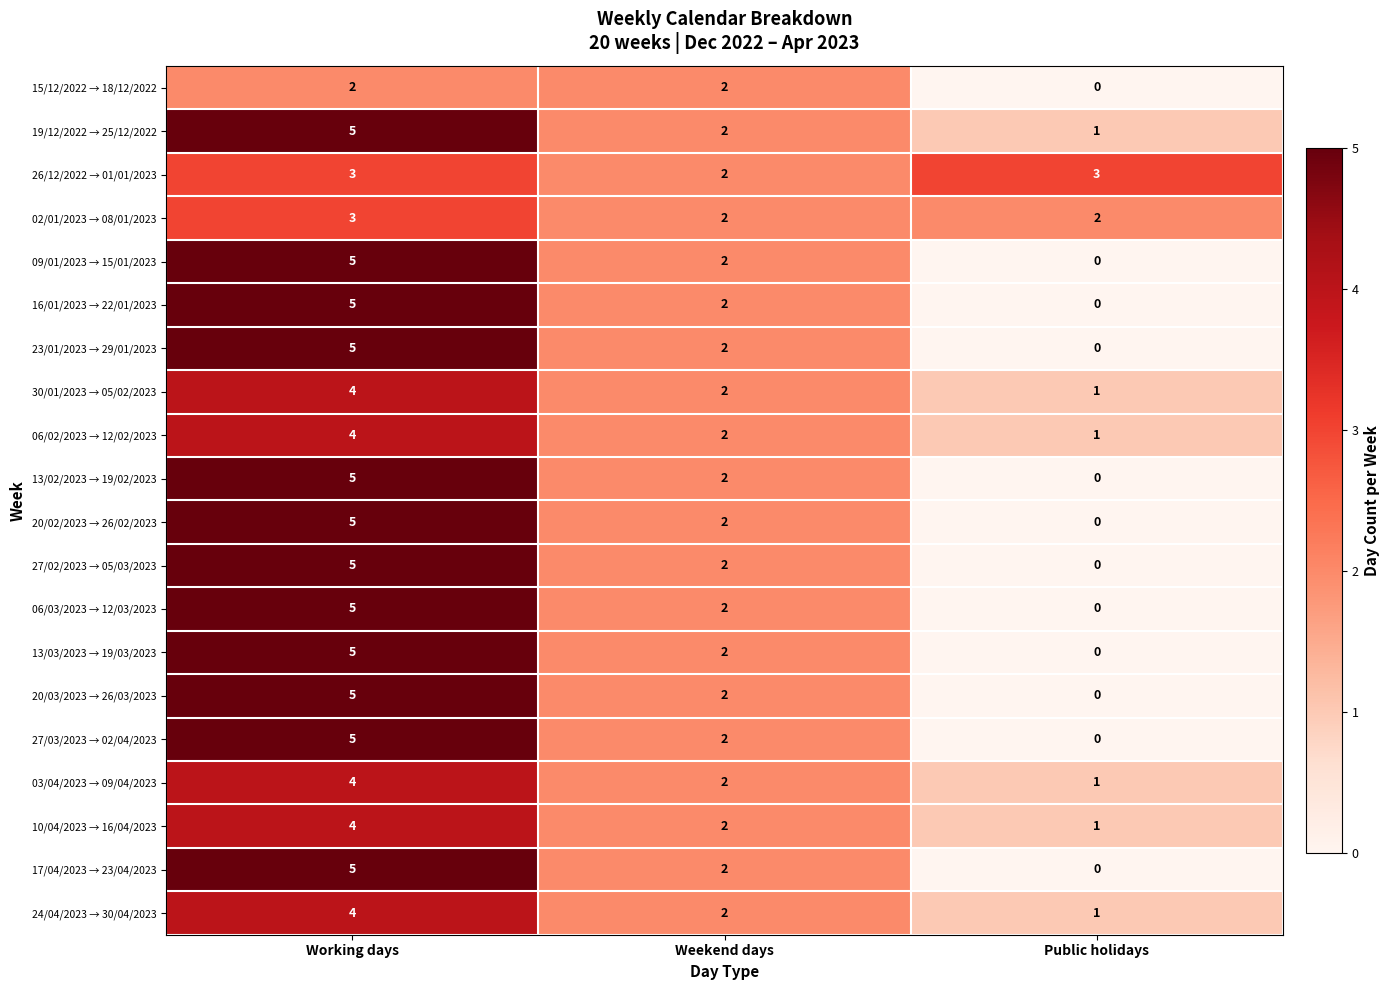

The value of 09/01/2023 → 15/01/2023 at Weekend days is 1. True or false?

False